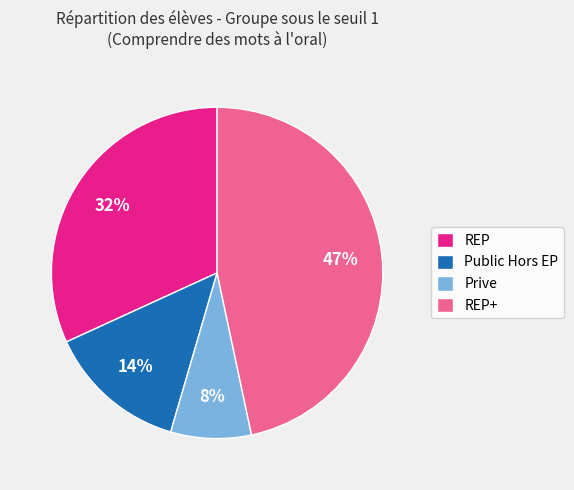

Do REP and Prive together represent more than half of the pie?

No